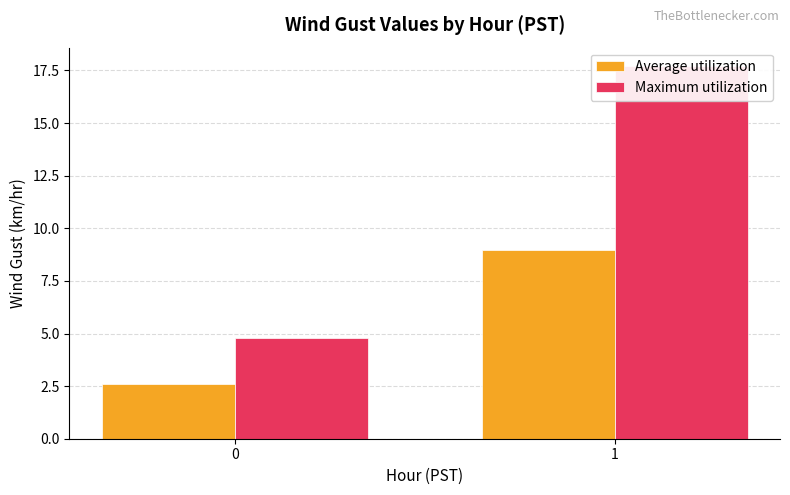

Rank the series at 1 from highest to lowest value.

Maximum utilization, Average utilization